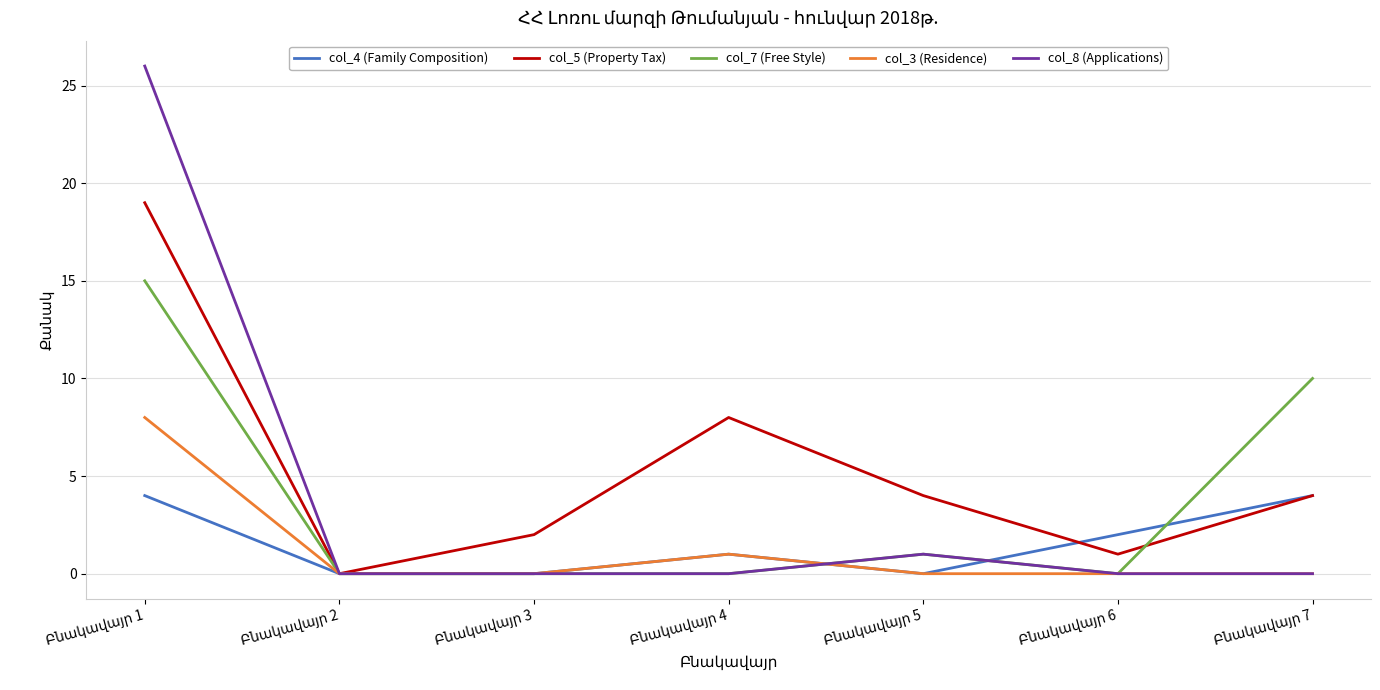

List the series in order of their peak value, lowest first.

col_4 (Family Composition), col_3 (Residence), col_7 (Free Style), col_5 (Property Tax), col_8 (Applications)